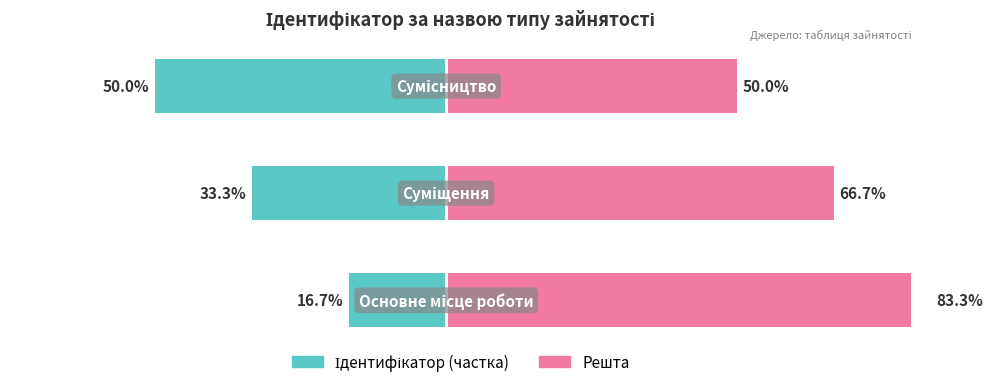

Reading right to left, transcribe all the data shown in this chart.

Ідентифікатор (частка): -50.0	-33.3	-16.7
Решта: 50.0	66.7	83.3